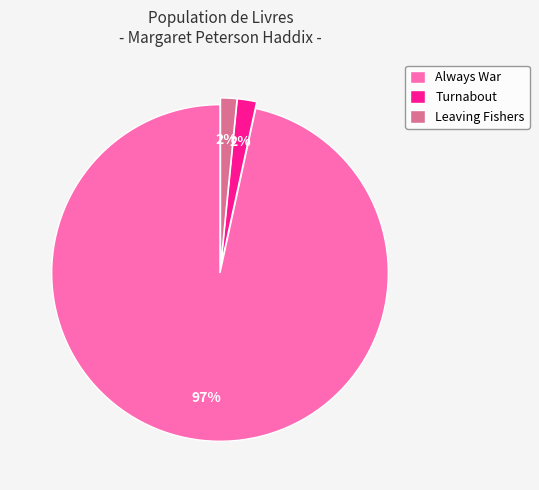

What percentage is the Turnabout slice, to the nearest percent?

2%